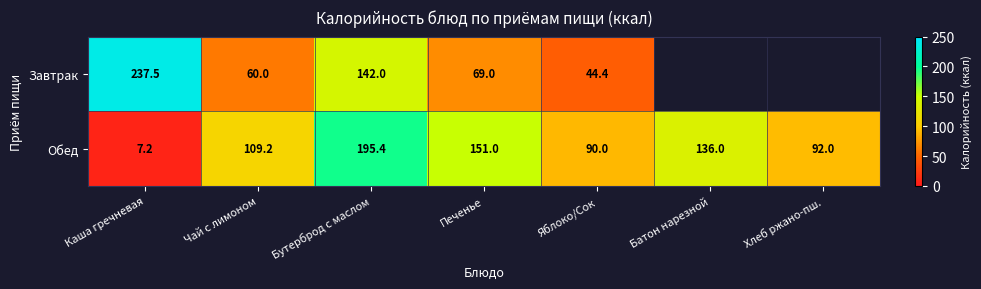

Where does the Обед series first go above 109?

Чай с лимоном